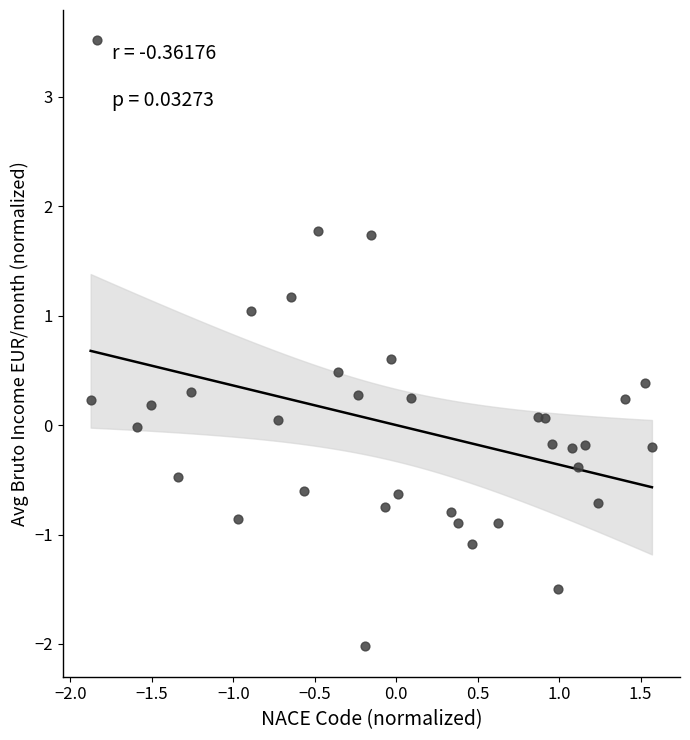

What is the range of X values (max minus min)?

3.4